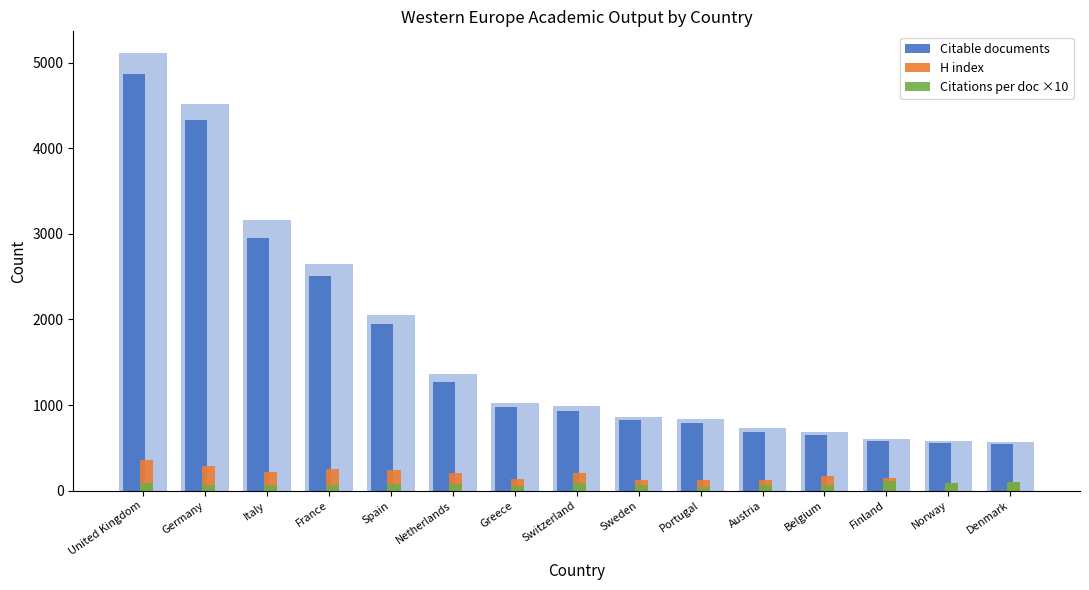

Rank the series at Austria from highest to lowest value.

Citable documents, H index, Citations per doc ×10